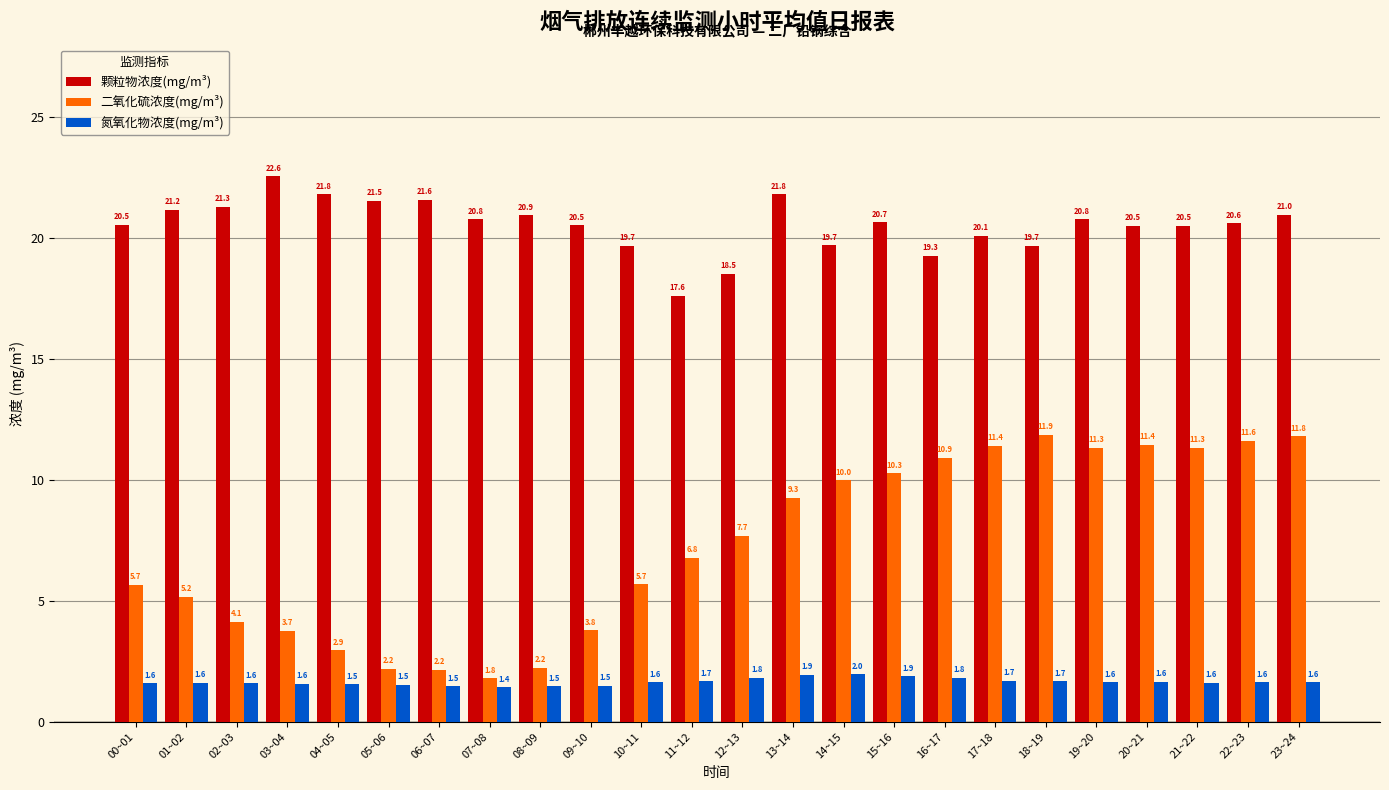

Reading left to right, transcribe all the data shown in this chart.

颗粒物浓度(mg/m³): 20.5	21.2	21.3	22.6	21.8	21.5	21.6	20.8	20.9	20.5	19.7	17.6	18.5	21.8	19.7	20.7	19.3	20.1	19.7	20.8	20.5	20.5	20.6	21.0
二氧化硫浓度(mg/m³): 5.7	5.2	4.1	3.7	2.9	2.2	2.2	1.8	2.2	3.8	5.7	6.8	7.7	9.3	10.0	10.3	10.9	11.4	11.9	11.3	11.4	11.3	11.6	11.8
氮氧化物浓度(mg/m³): 1.6	1.6	1.6	1.6	1.5	1.5	1.5	1.4	1.5	1.5	1.6	1.7	1.8	1.9	2.0	1.9	1.8	1.7	1.7	1.6	1.6	1.6	1.6	1.6